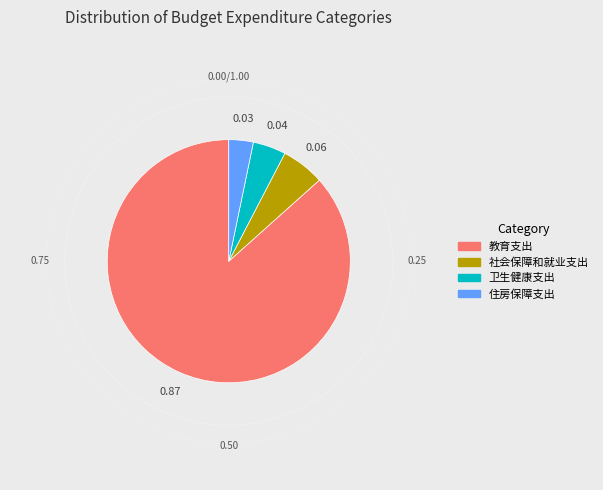

Rank the categories by value from lowest to highest.

住房保障支出, 卫生健康支出, 社会保障和就业支出, 教育支出